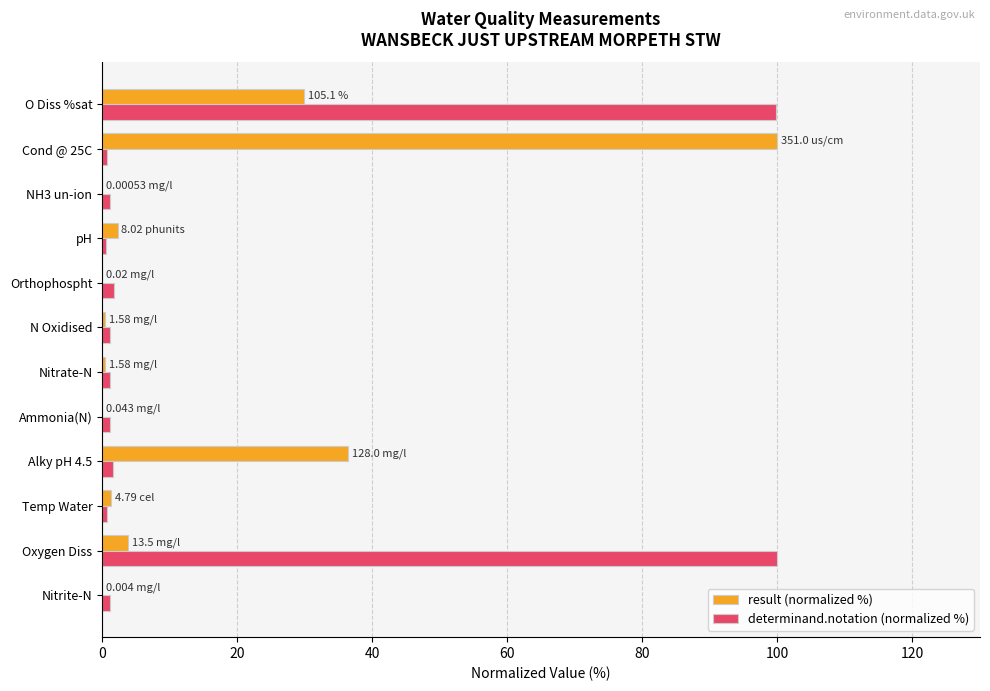

At which category is the sum across all series the highest?

O Diss %sat